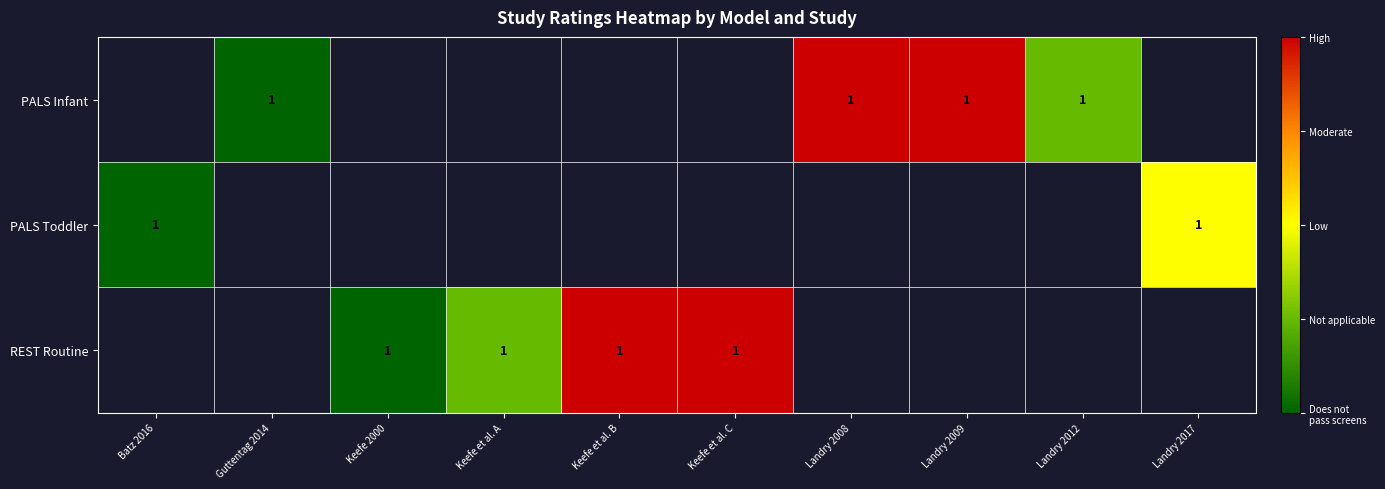

Between Landry 2008 and Keefe et al. C, which is larger?

Keefe et al. C